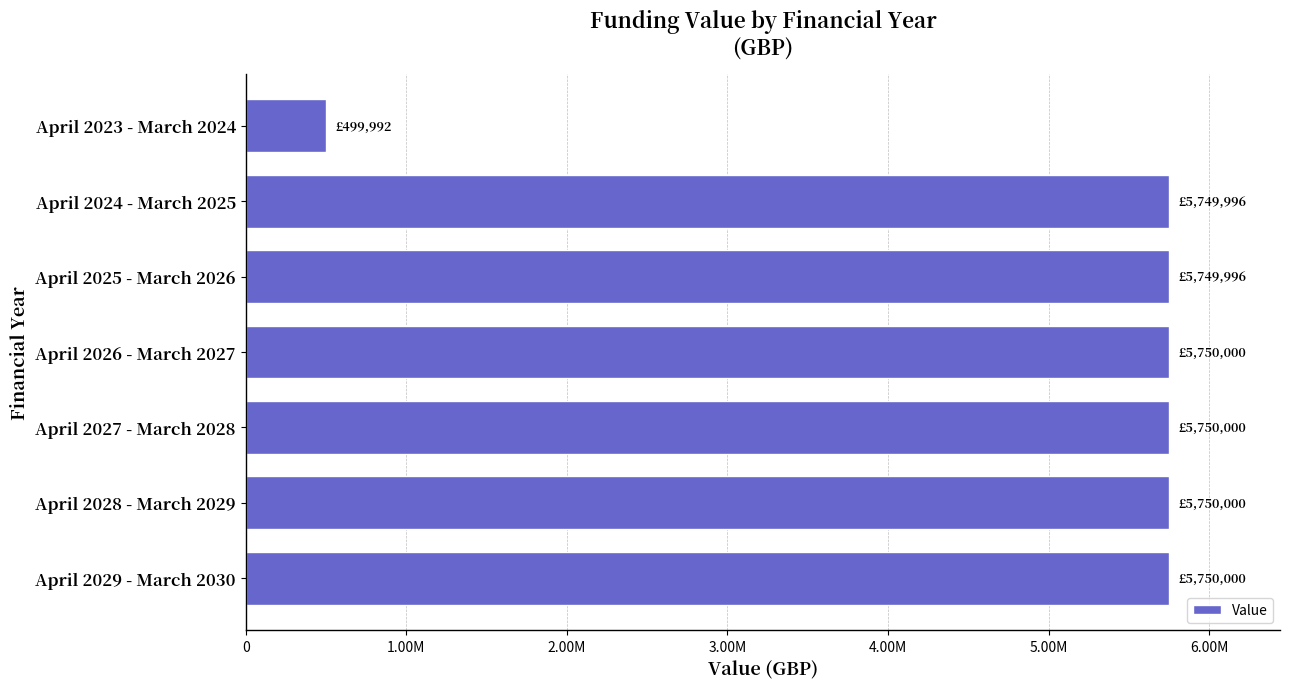

What is the difference between the second highest and second lowest values?

4